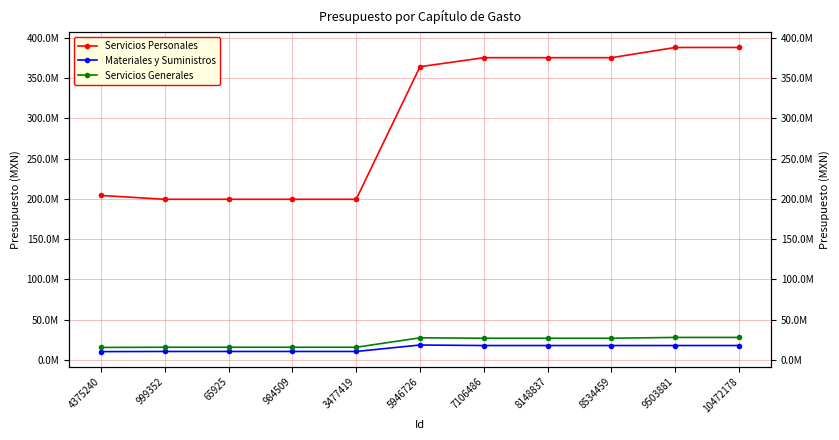

At which label does Servicios Generales reach its minimum?

4375240